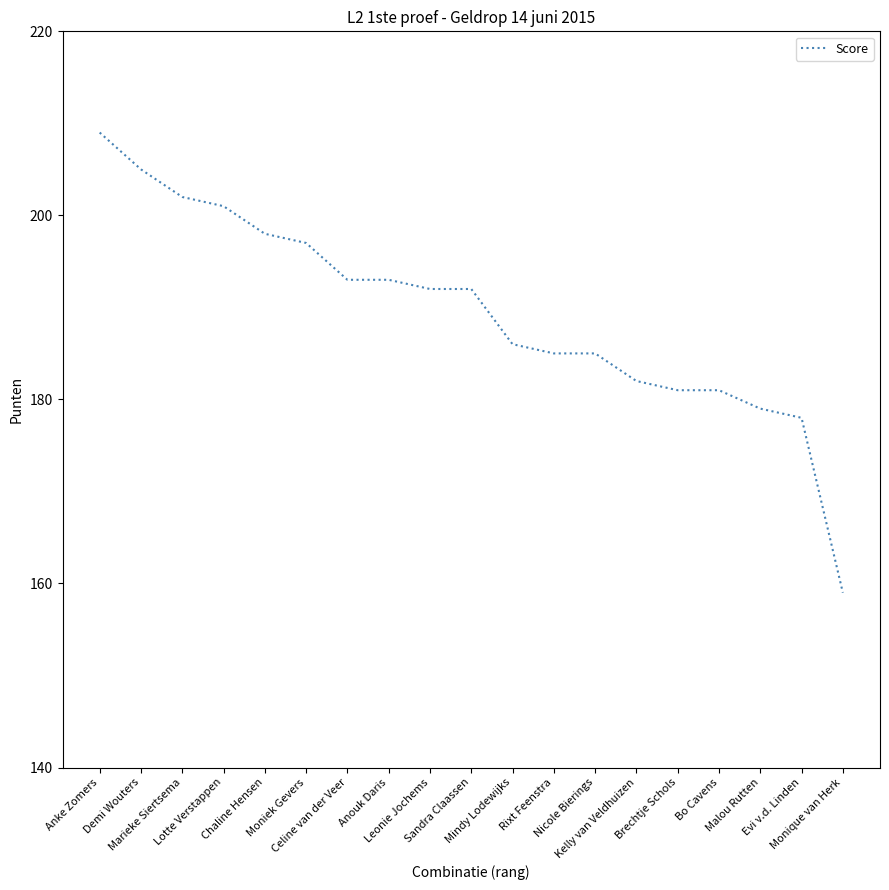

What is the sum of all values?

3598